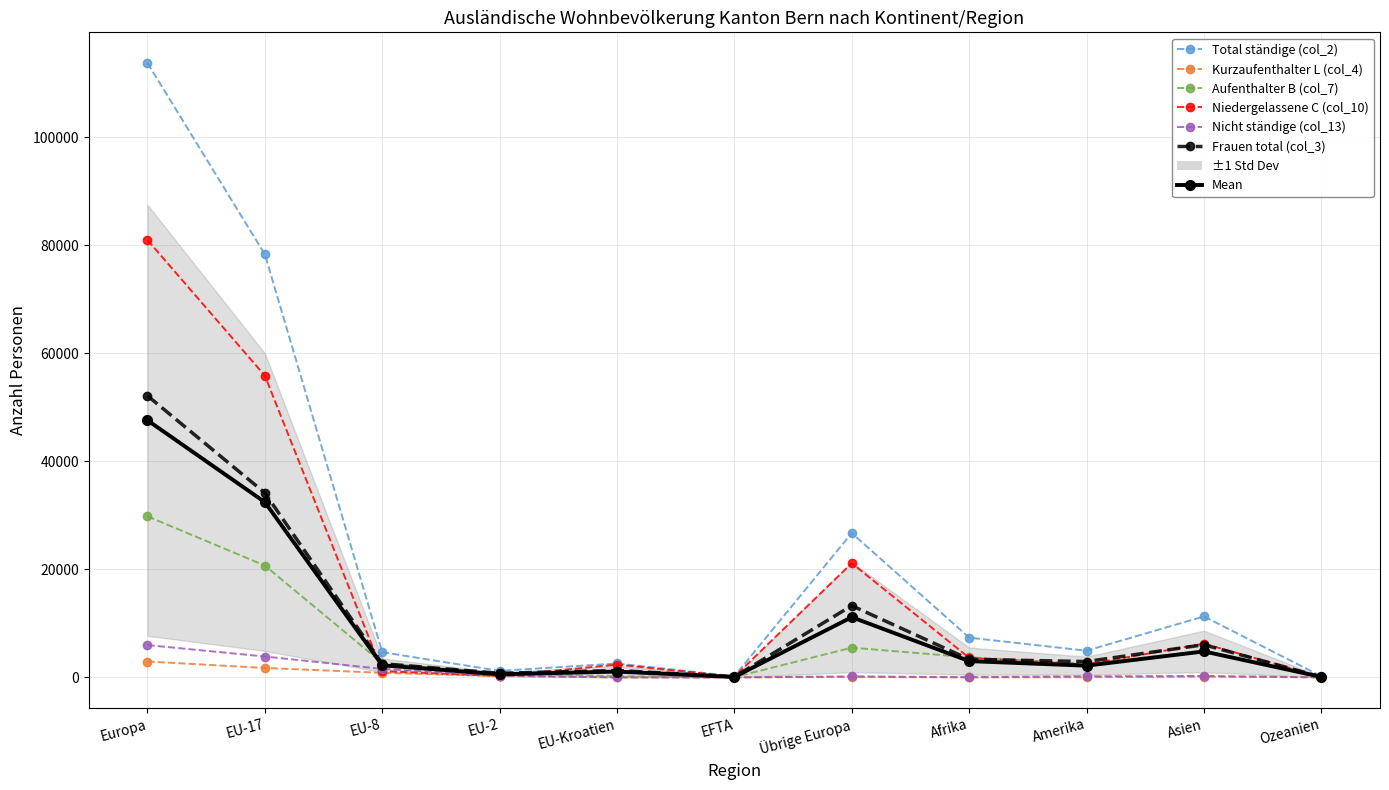

What value does the Aufenthalter B (col_7) series have at EFTA, to the nearest 100?

100